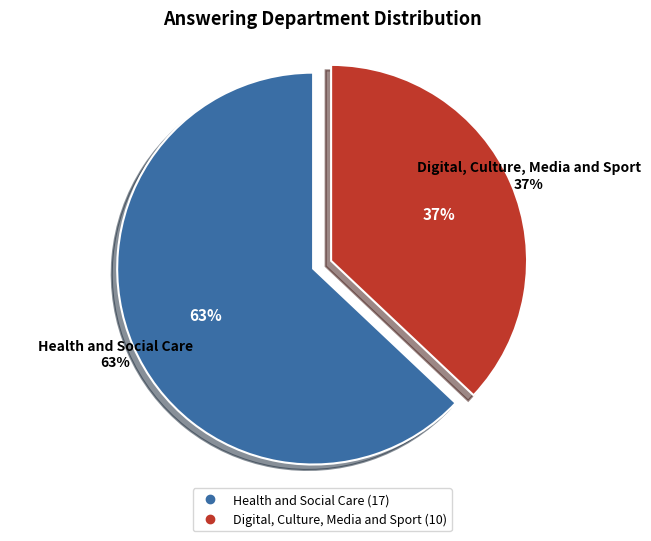

Rank the categories by value from lowest to highest.

Digital, Culture, Media and Sport, Health and Social Care